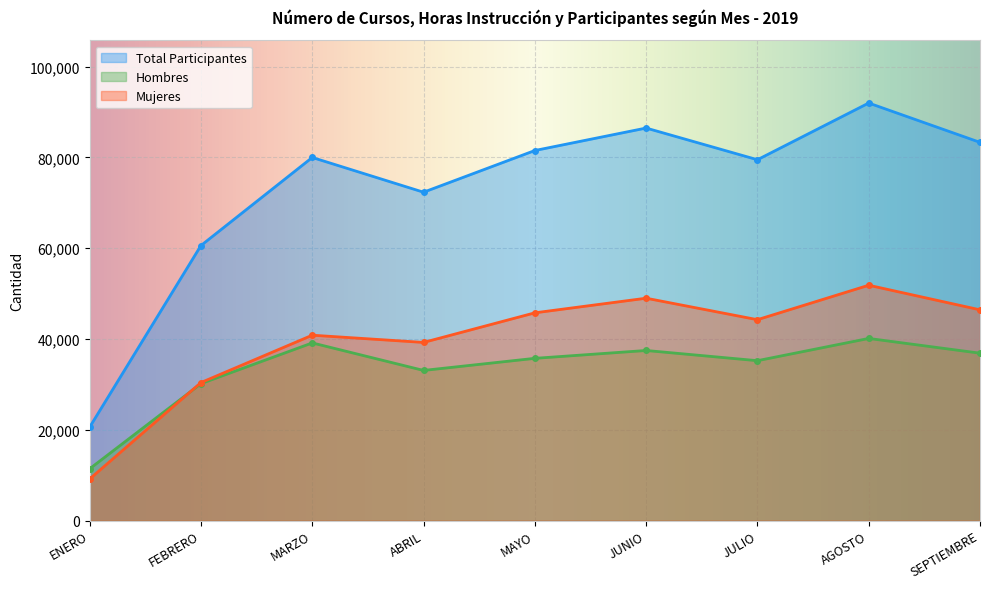

How many values in the Hombres series exceed 35748?

4